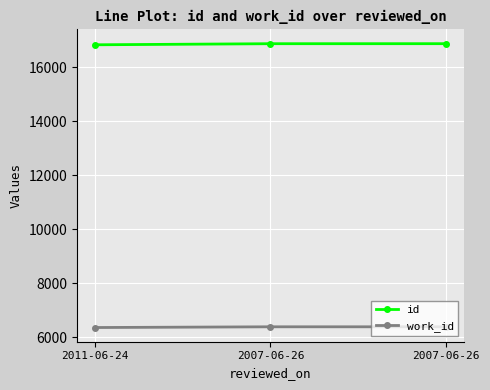

Where does the id series first go above 16881?

2007-06-26